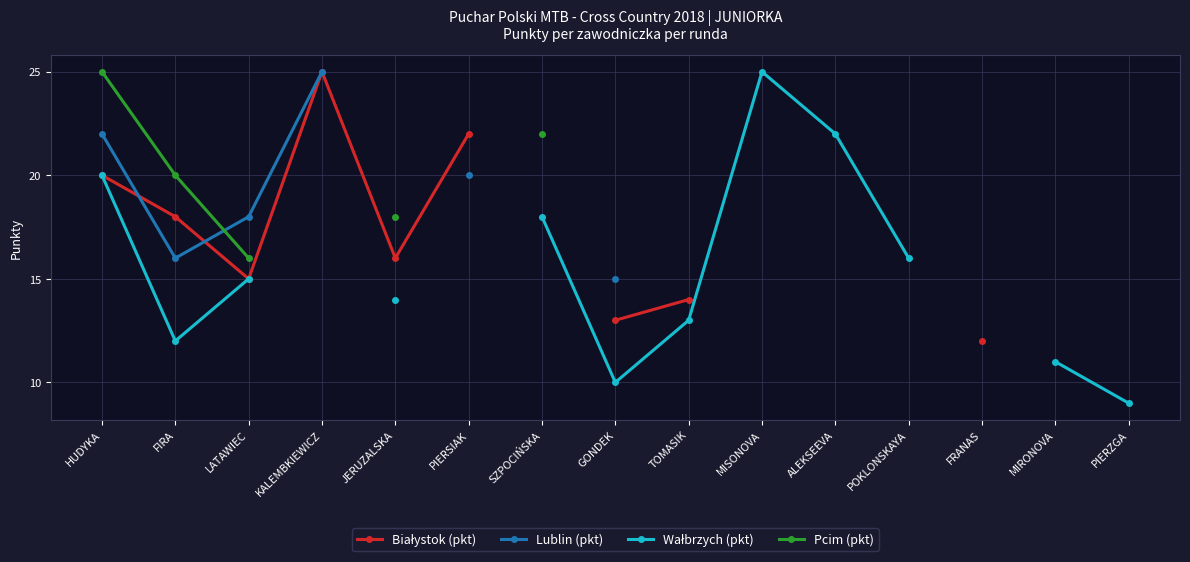

How many times do Pcim (pkt) and Lublin (pkt) cross each other?

1